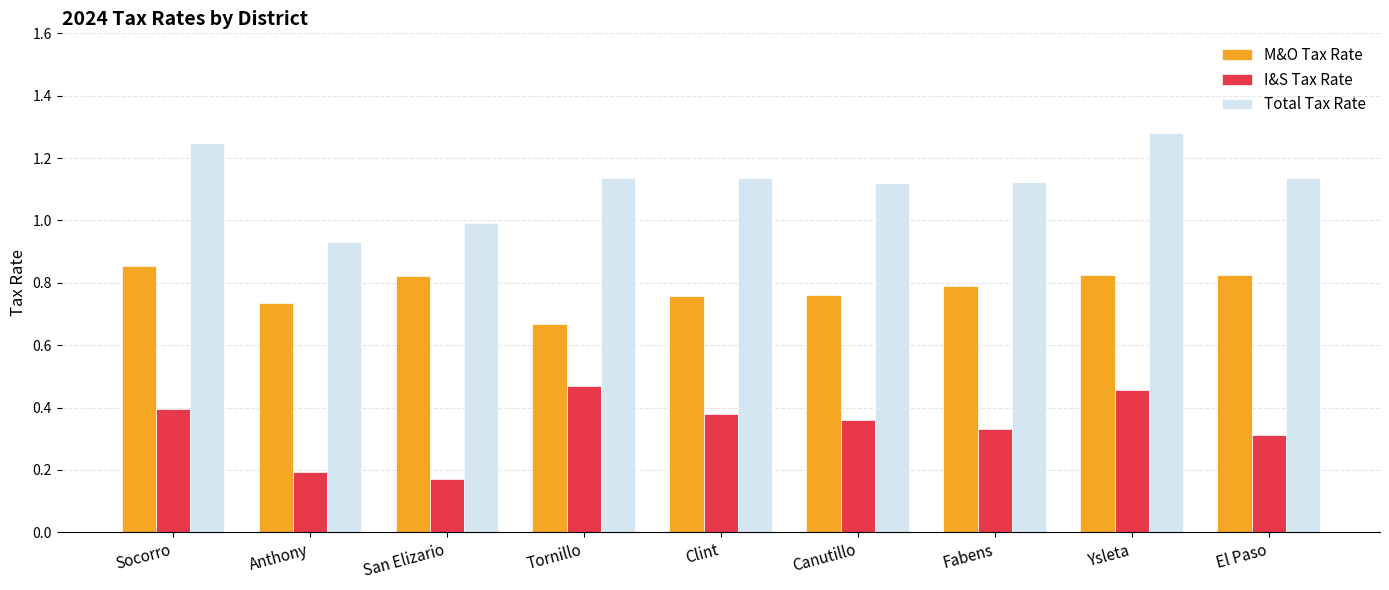

How many data points does each series have?

9